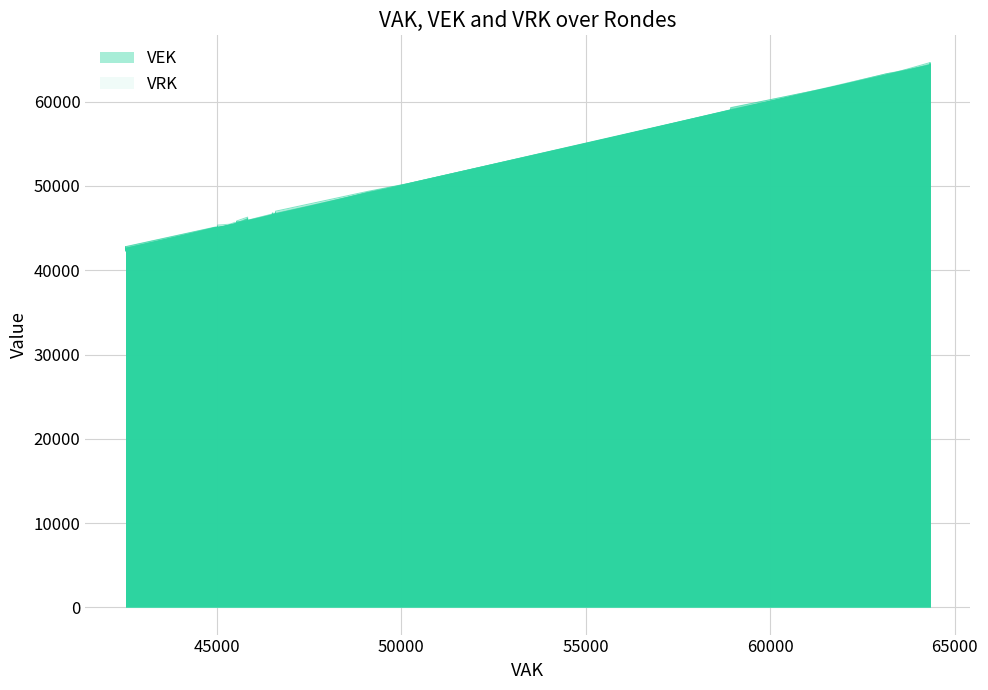

True or false: VEK has more than 2 interior local peaks.

False